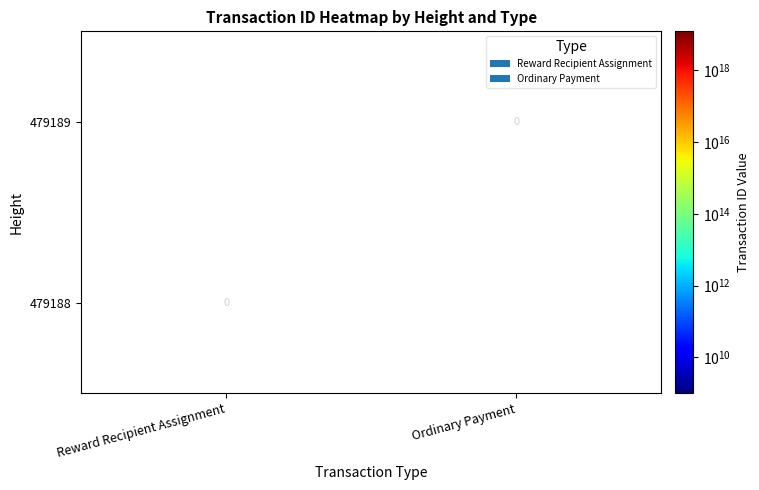

Is it true that 479189 equals 13443431734975524864 at Reward Recipient Assignment?

False